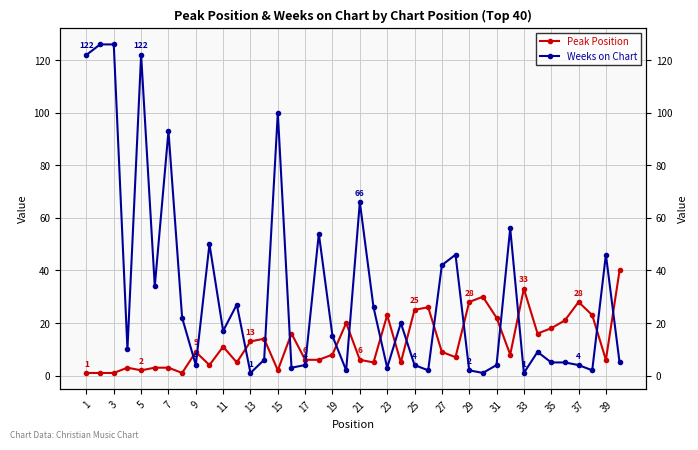

What is the maximum value shown in the chart?

126